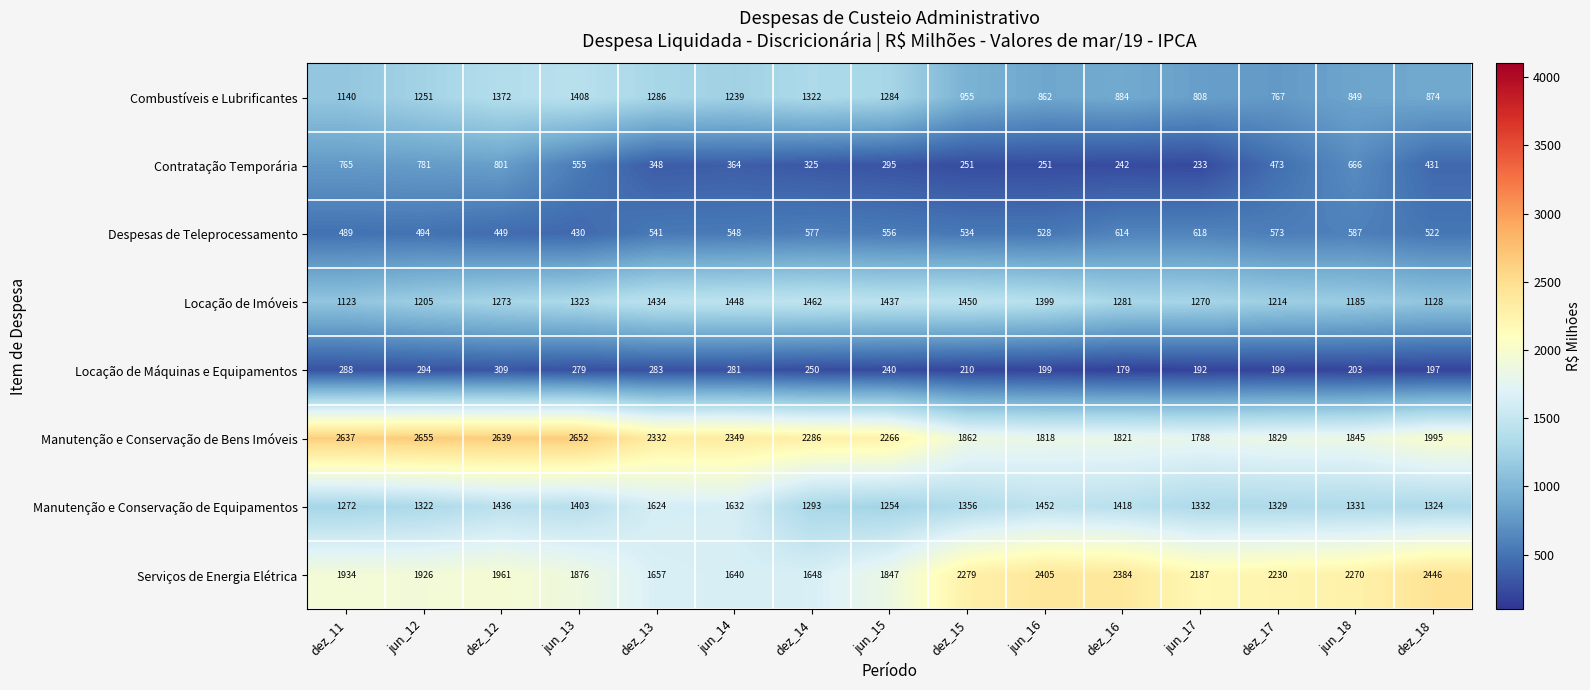

What is the average value of the Contratação Temporária series?

452